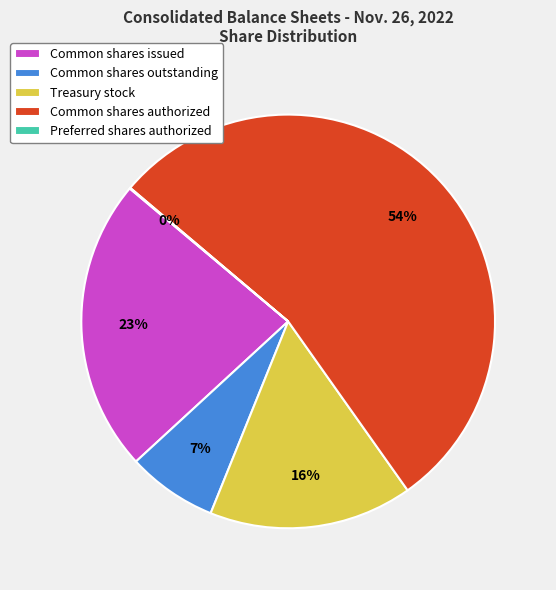

Do Common shares authorized and Treasury stock together represent more than half of the pie?

Yes